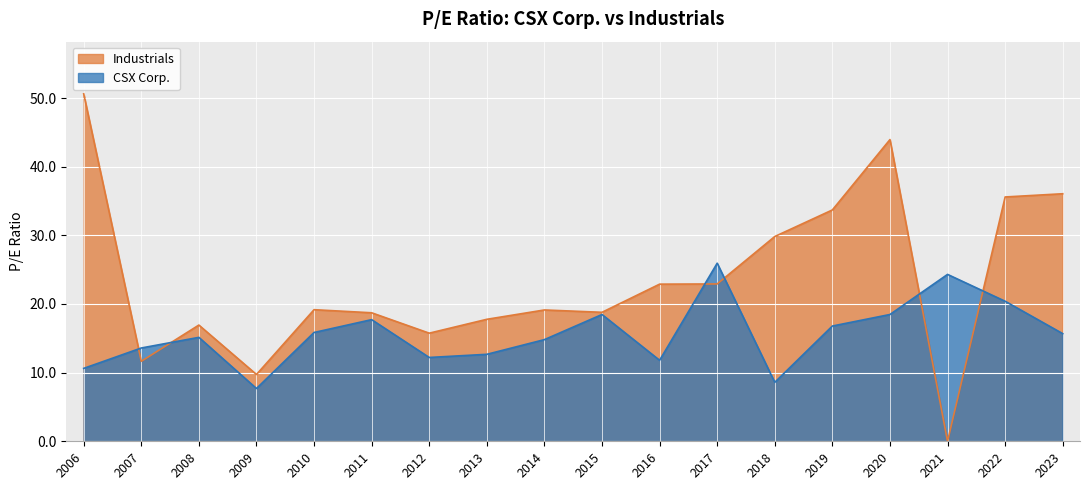

What are all the series names shown in the legend?

Industrials, CSX Corp.